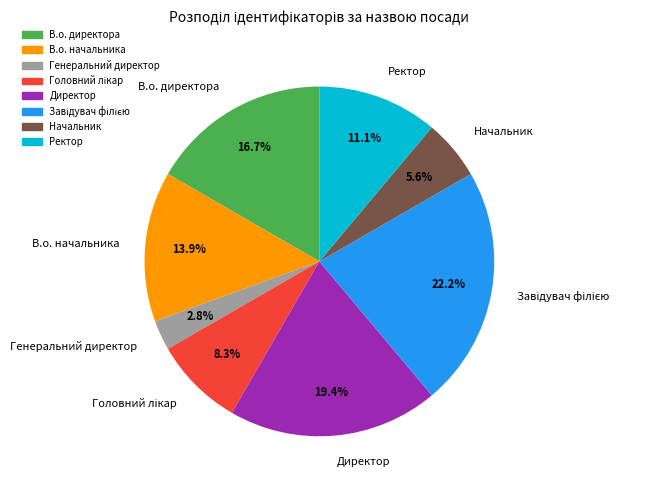

Does Генеральний директор represent more than half of the total?

No